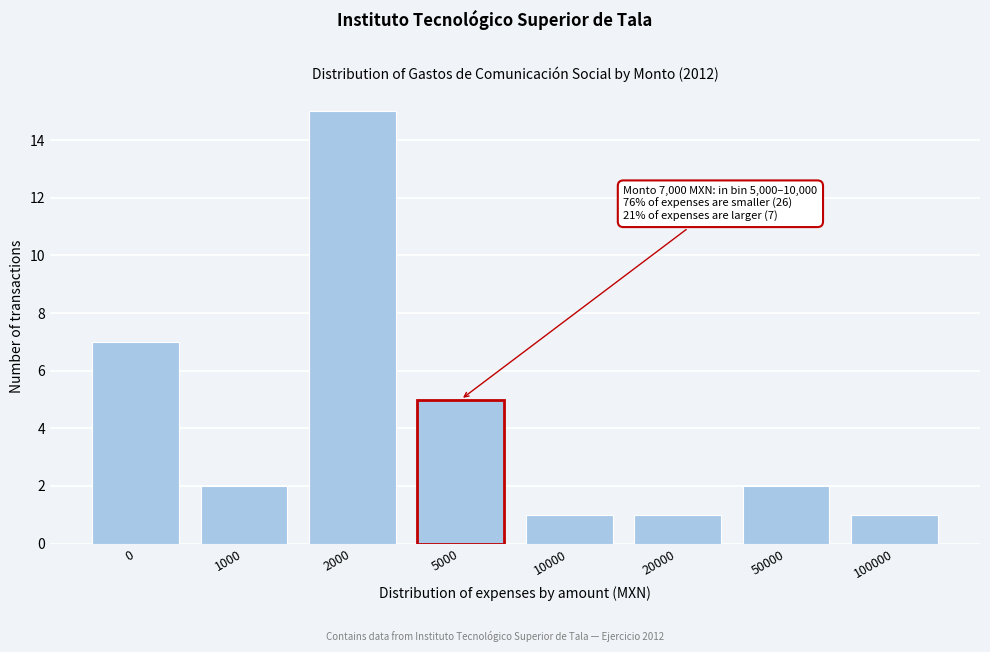

Reading left to right, extract all data points from this chart.

7	2	15	5	1	1	2	1